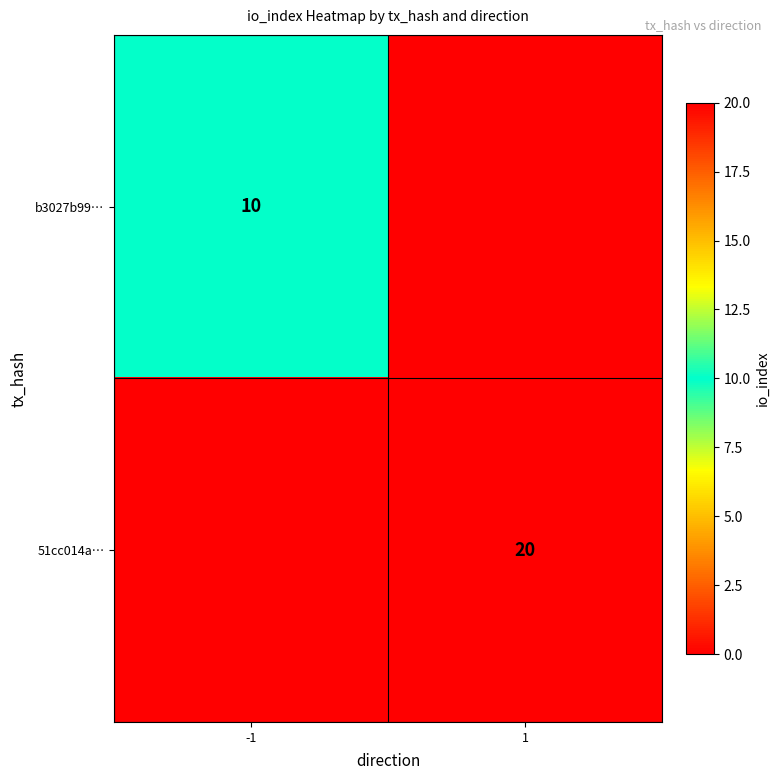

The value of b3027b99… at -1 is 10. True or false?

True